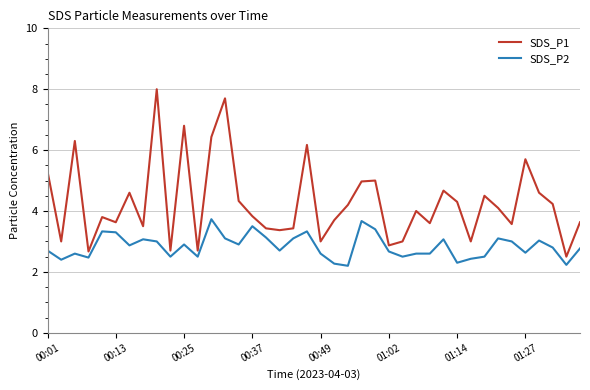

List the series in order of their overall mean, lowest first.

SDS_P2, SDS_P1